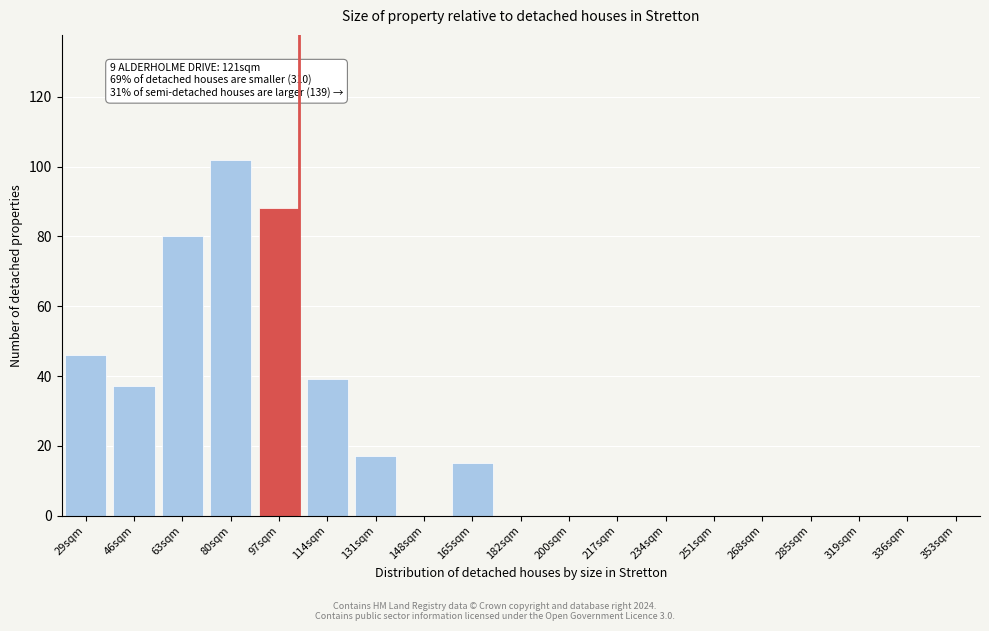

Reading left to right, transcribe all the data shown in this chart.

29sqm=46	46sqm=37	63sqm=80	80sqm=102	97sqm=88	114sqm=39	131sqm=17	148sqm=0	165sqm=15	182sqm=0	200sqm=0	217sqm=0	234sqm=0	251sqm=0	268sqm=0	285sqm=0	319sqm=0	336sqm=0	353sqm=0